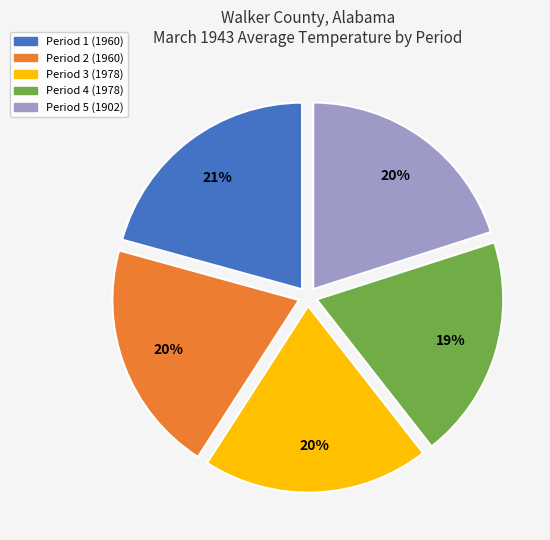

Does Period 4 (1978) represent more than half of the total?

No